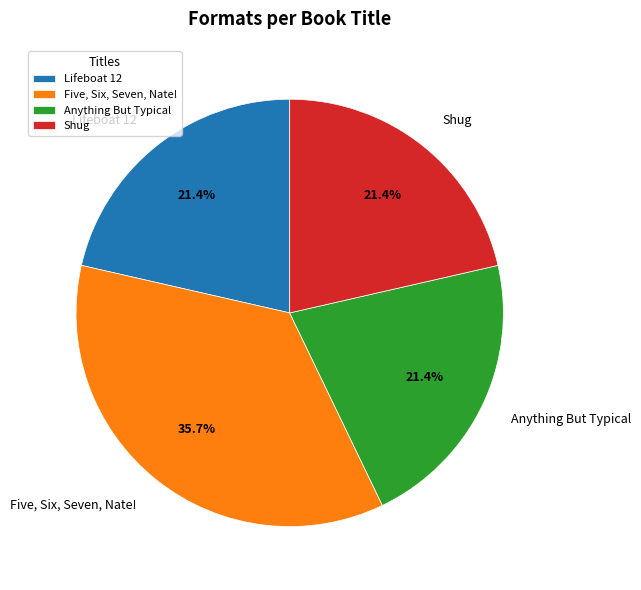

Count the number of slices in the pie.

4